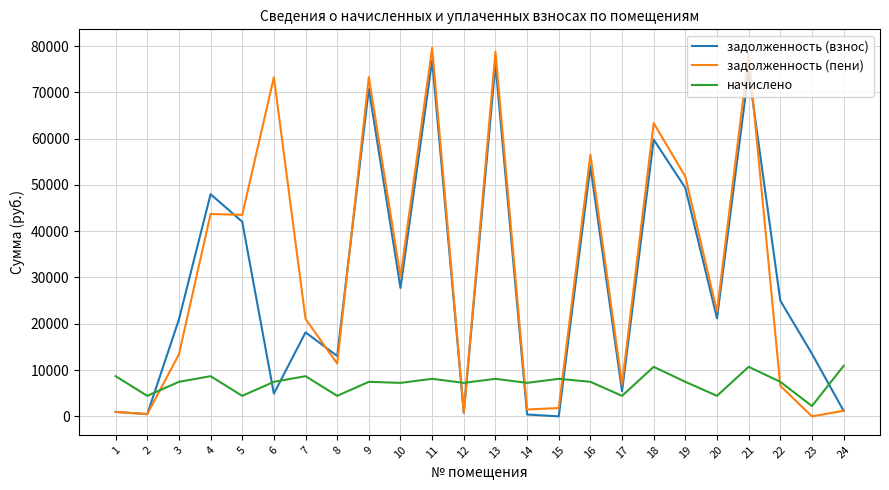

What is the sum of the начислено values at 17 and 15?

12549.6